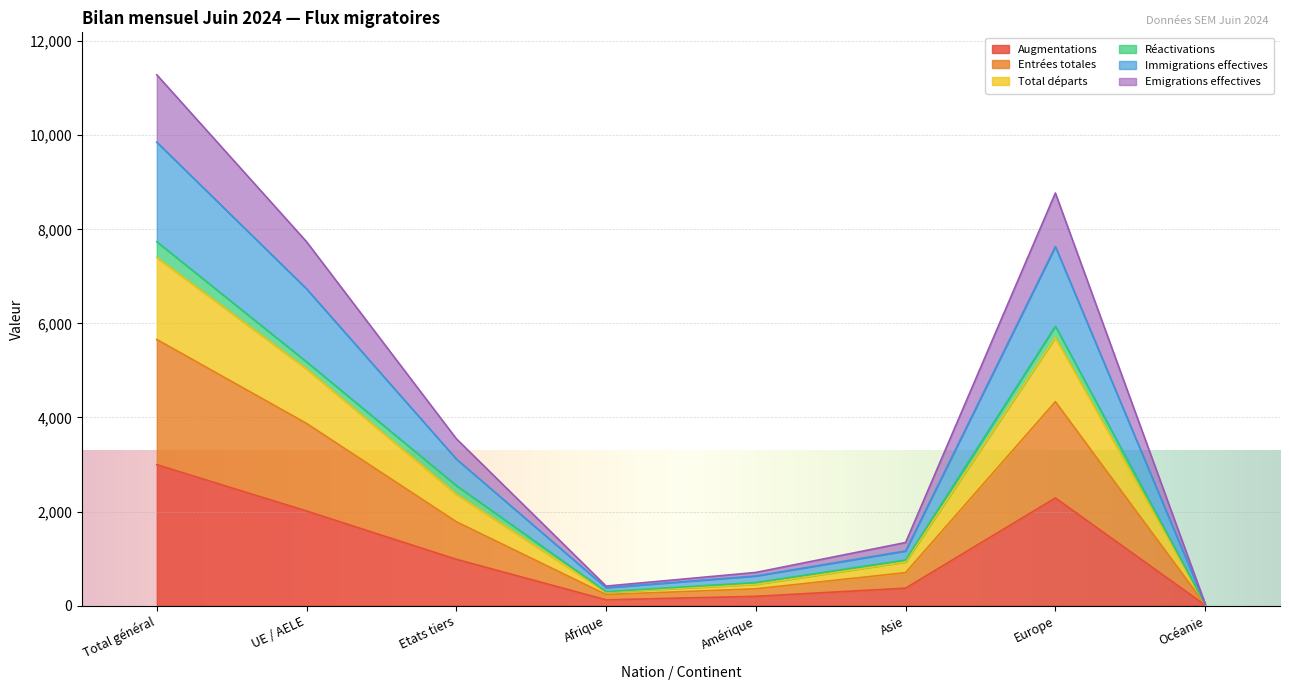

Which category has the highest value in the Augmentations series?

Total général